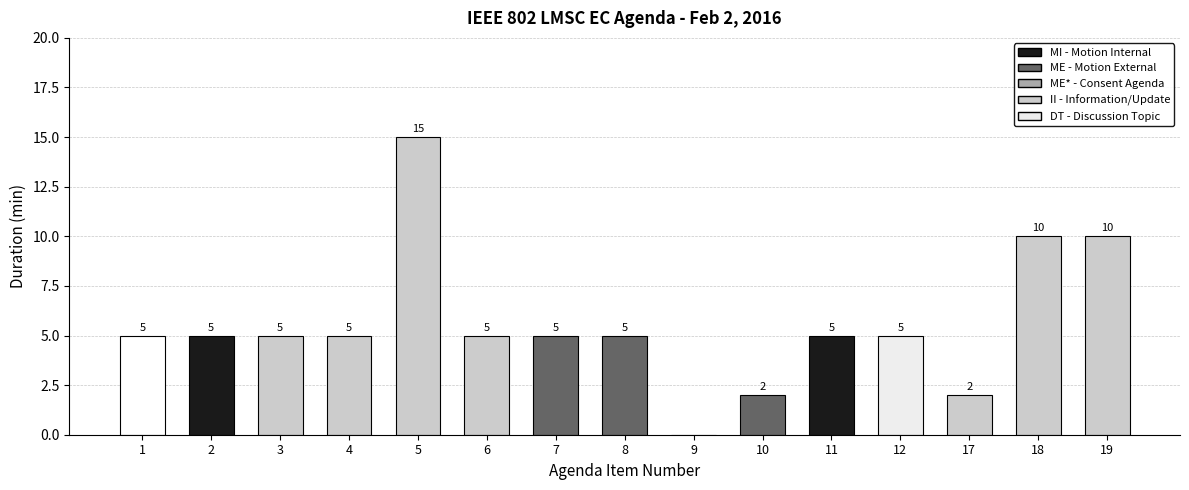

At which category does the chart reach its peak across all series?

5